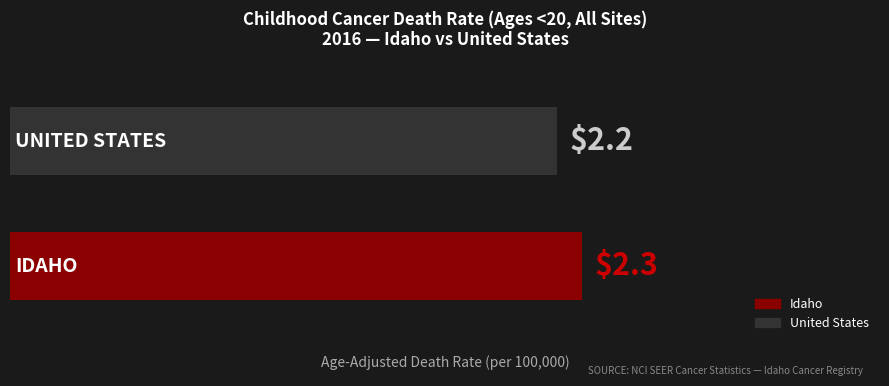

Reading bottom to top, extract all data points from this chart.

2.3	2.2